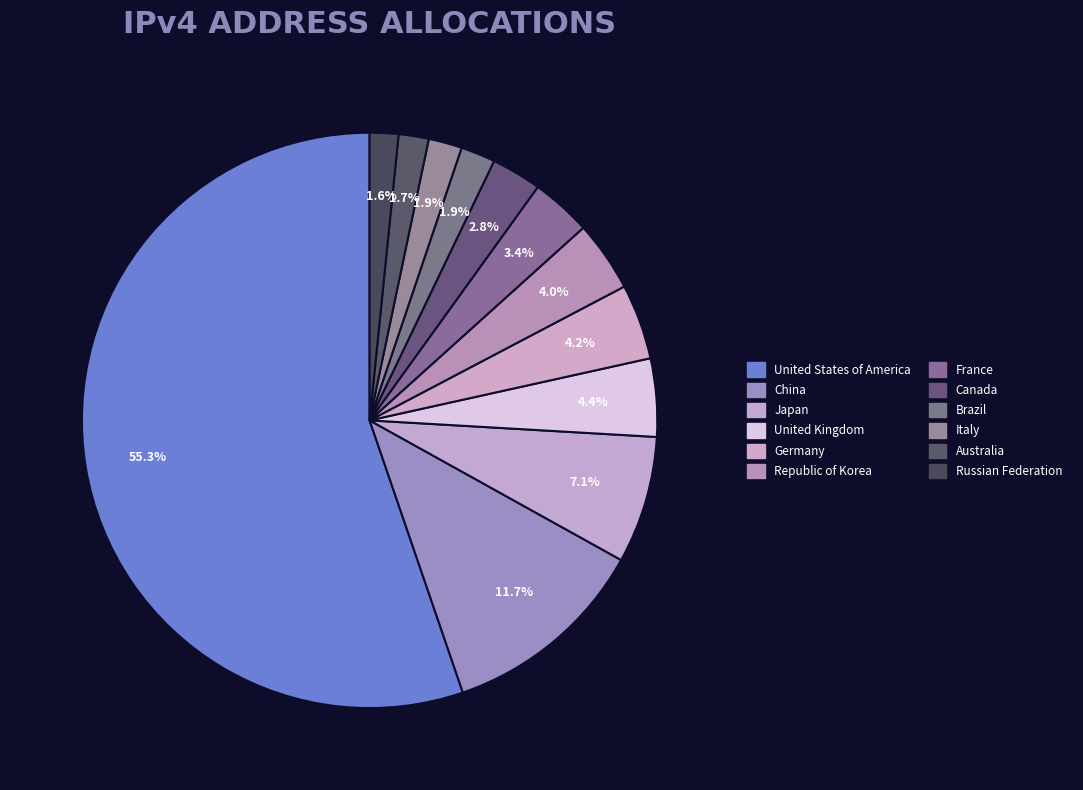

Rank the categories by value from lowest to highest.

Russian Federation, Australia, Italy, Brazil, Canada, France, Republic of Korea, Germany, United Kingdom, Japan, China, United States of America